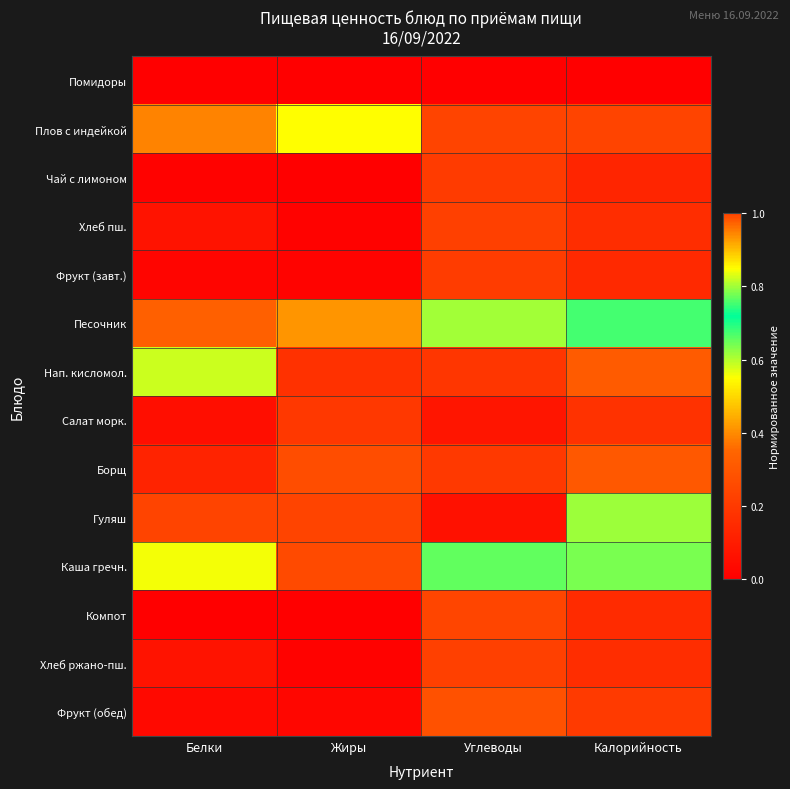

What is the total value across all series at Жиры?

2.9